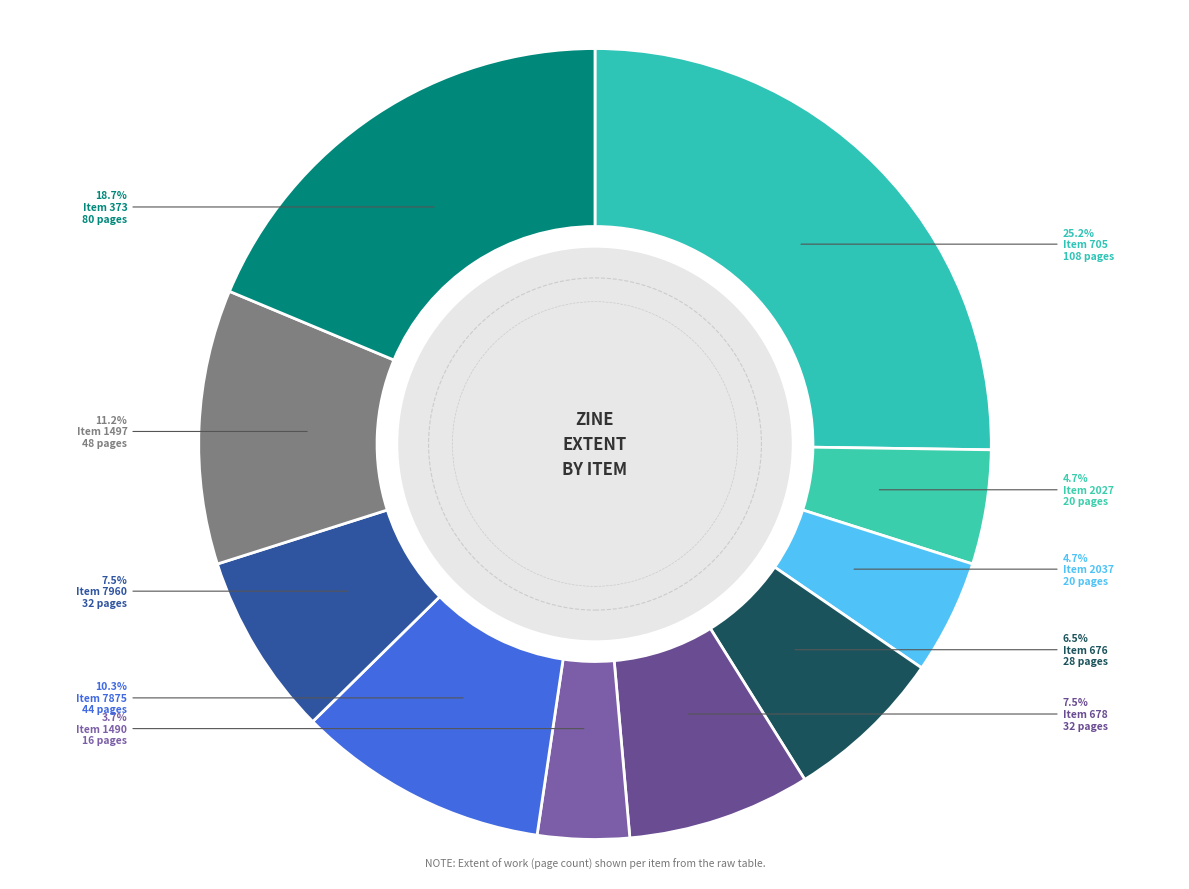

Count the number of slices in the pie.

10